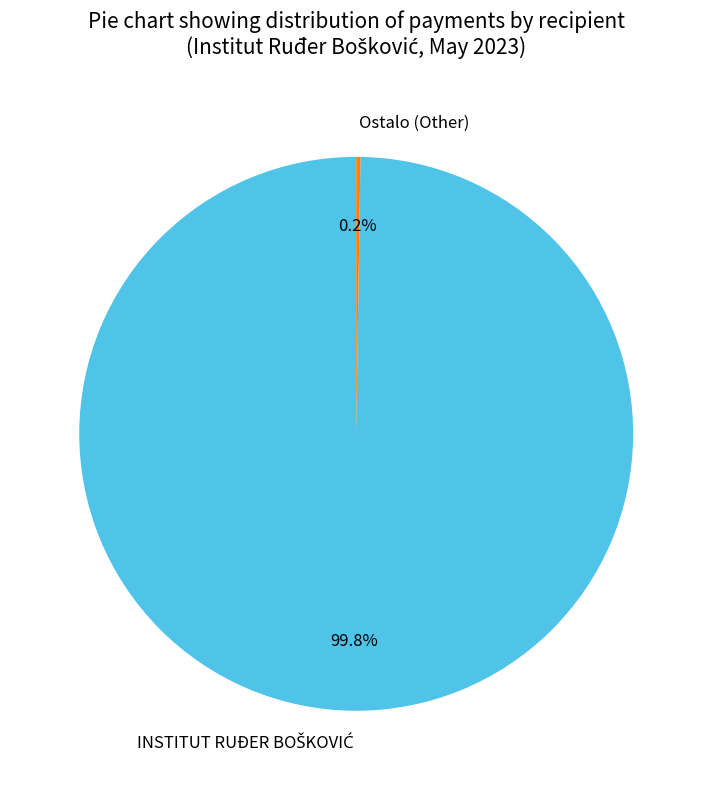

Is there any slice that represents more than half of the pie?

Yes